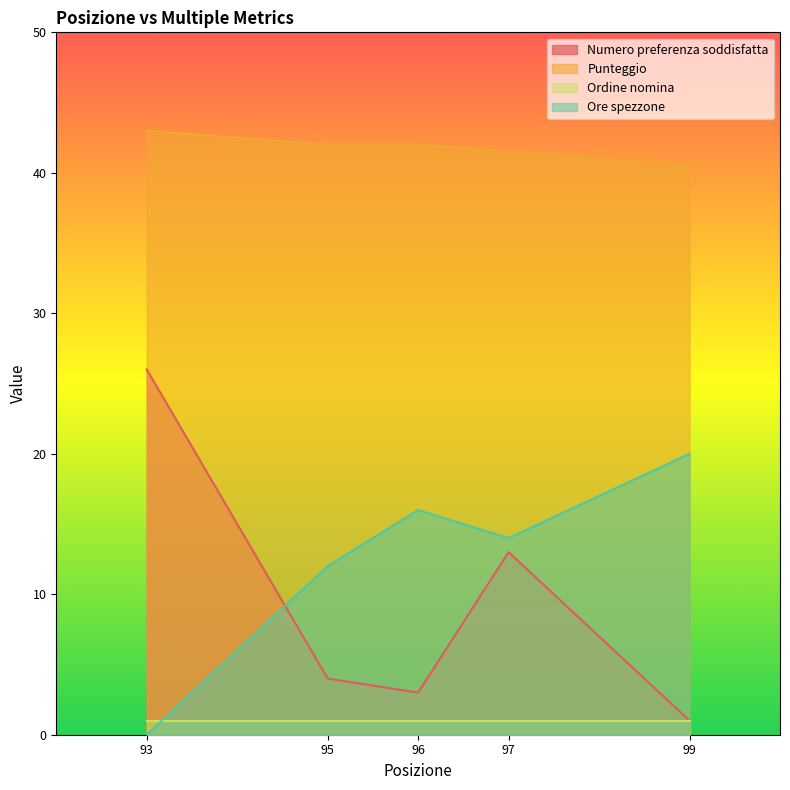

What is the highest value of the Punteggio series?

43.0